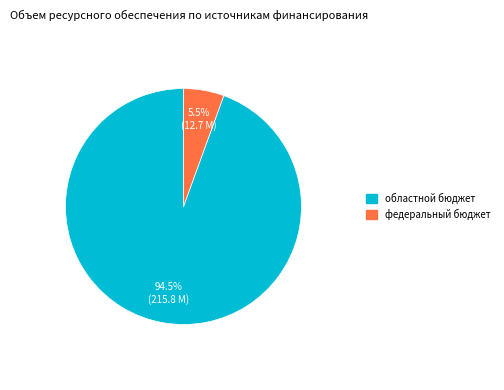

Is there a majority slice in this chart?

Yes